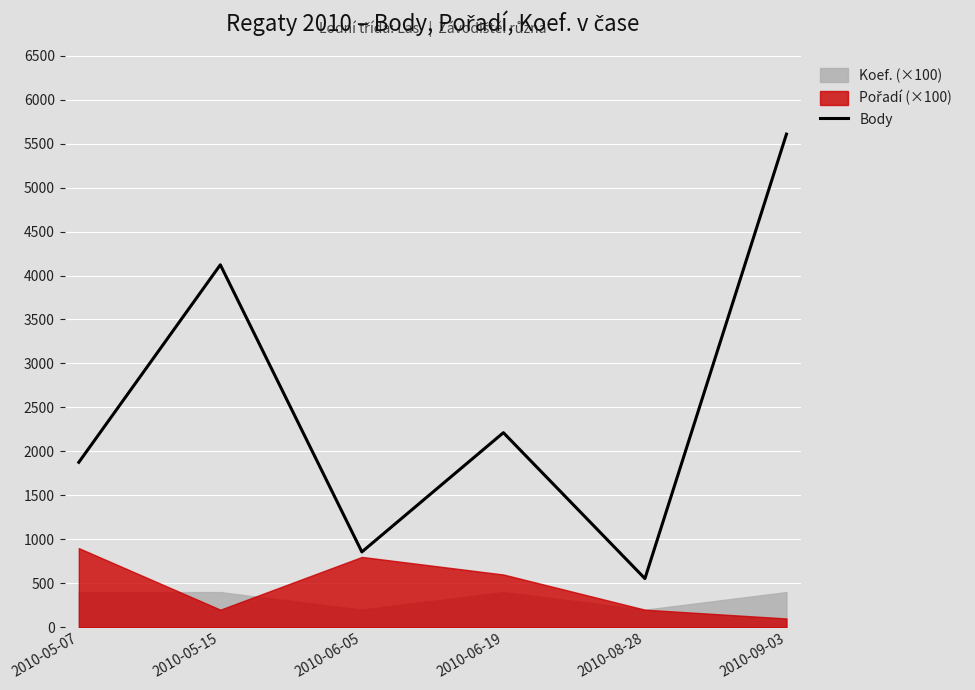

Approximately how many times larger is the value at 2010-06-19 compared to 2010-06-05?

2.6